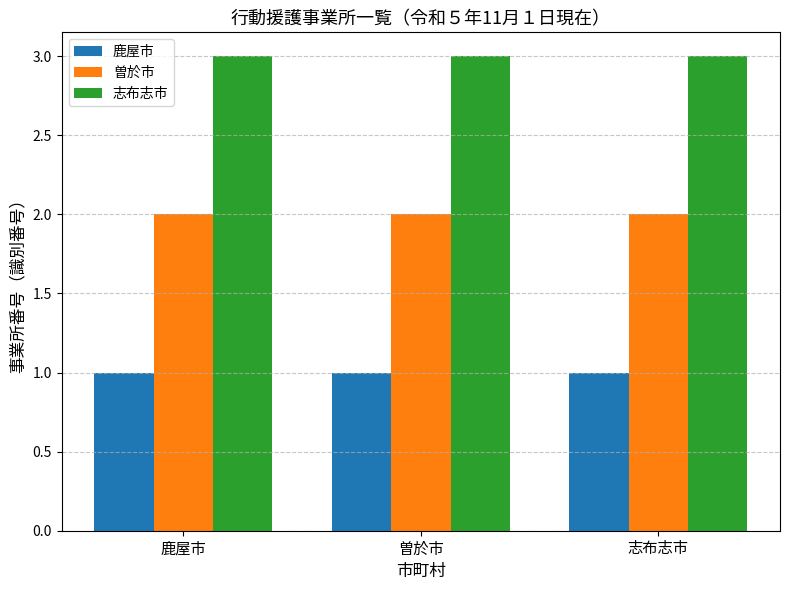

What is the lowest value of the 志布志市 series?

3